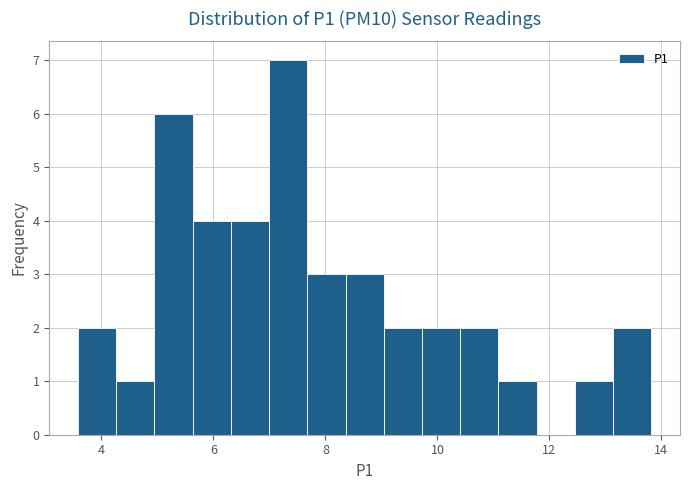

Read against the x-axis, roughly where is the centre of the tallest bar?

7.4